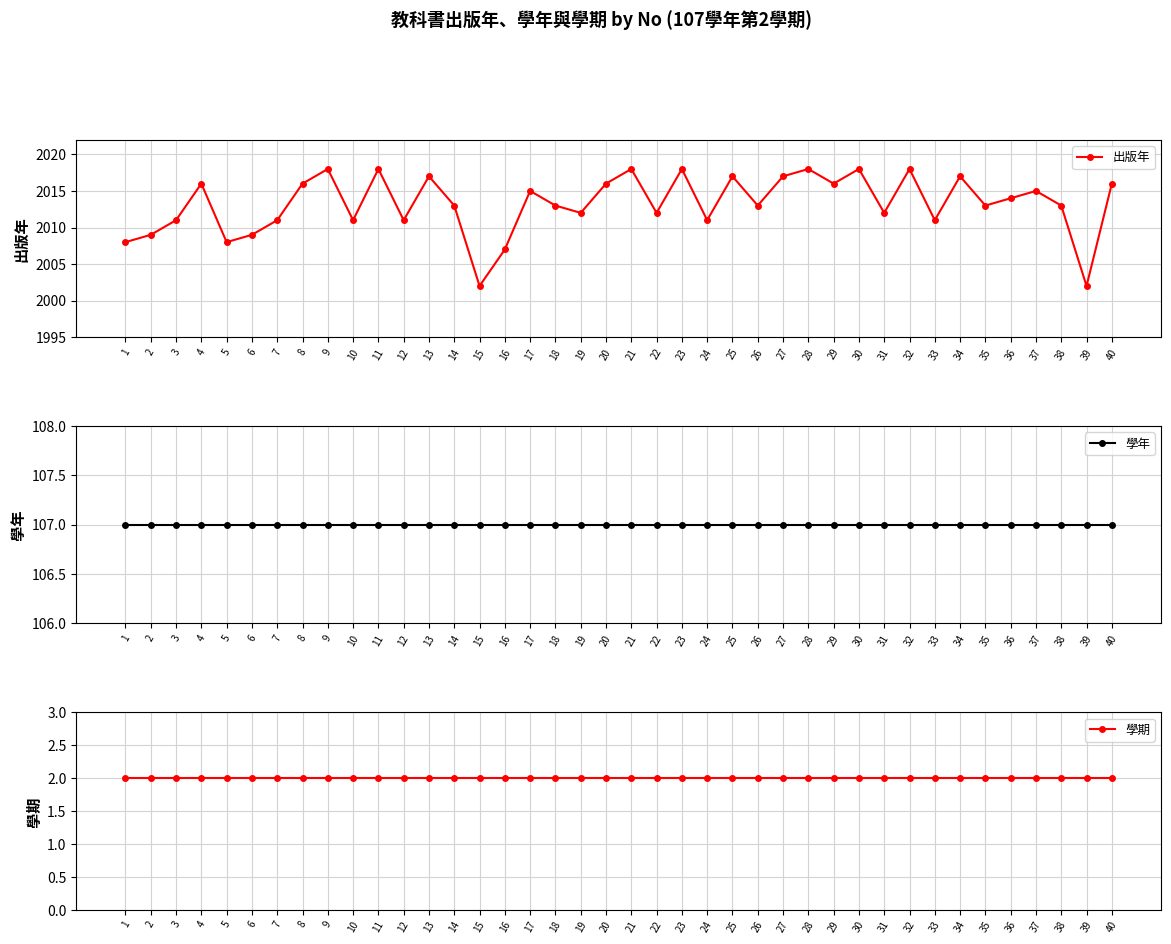

At 10, list the series in order from smallest to largest.

學期, 學年, 出版年